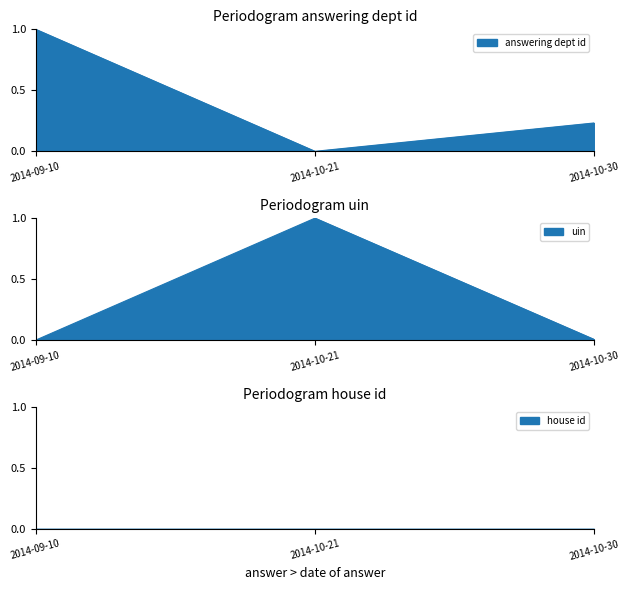

What is the average value of the answering dept id series?

0.4